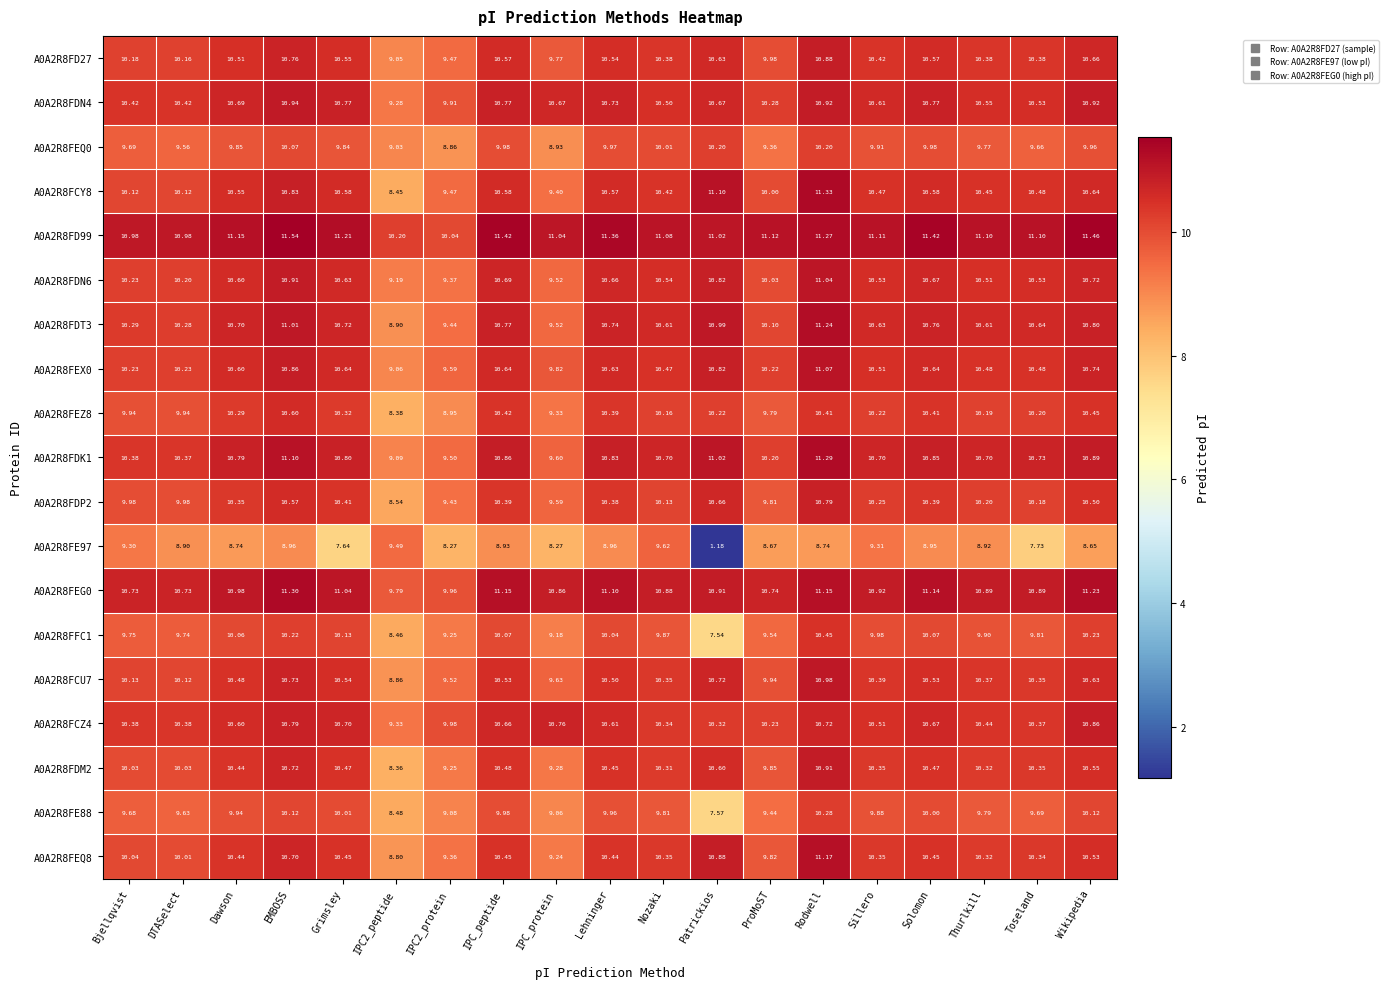

At which category does the chart reach its minimum across all series?

Patrickios